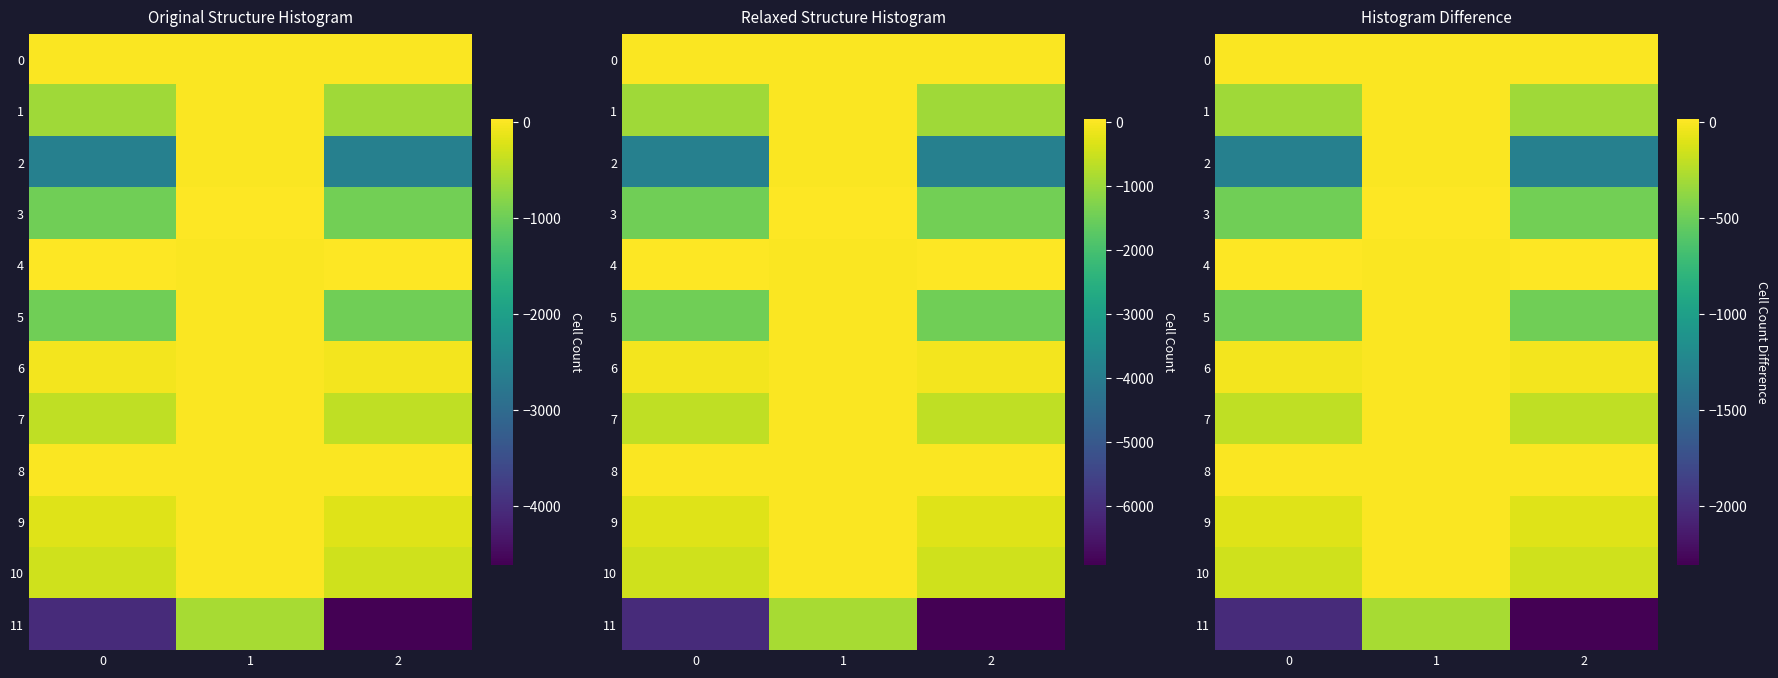

Is the value of 6 at 0 greater than the value of 0 at 0?

No